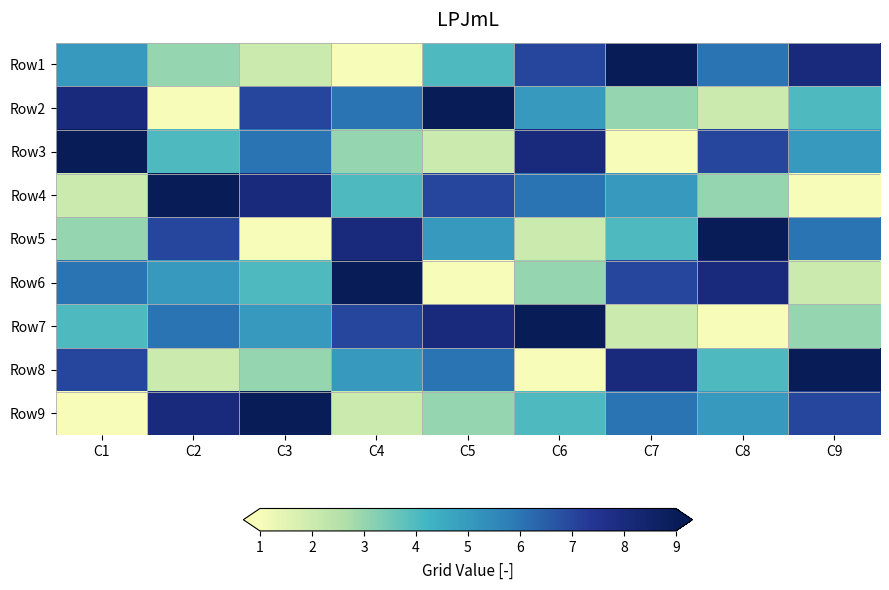

What is the spread (max minus min) of values at C1?

8